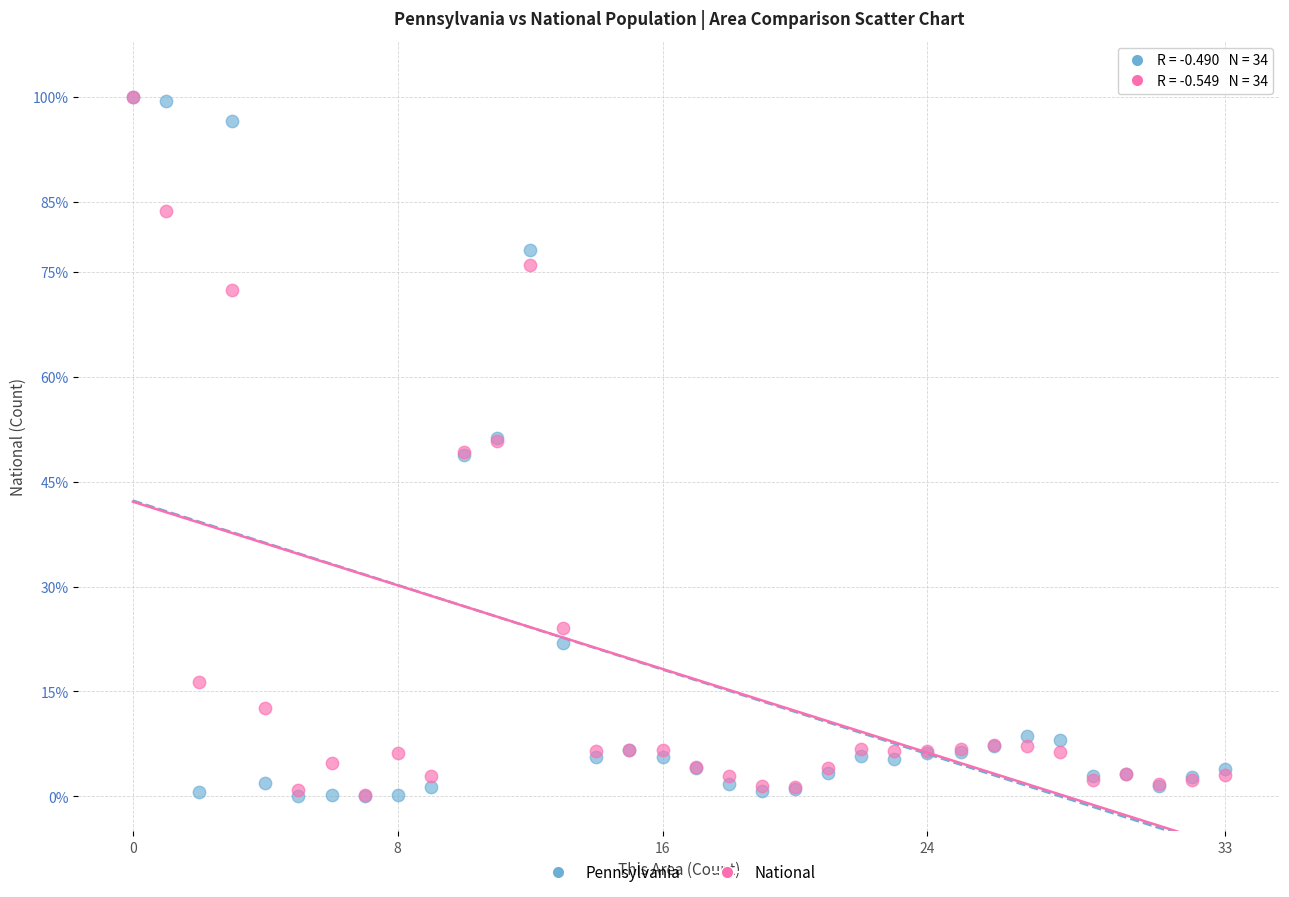

Which series has the widest spread of Y values?

Pennsylvania